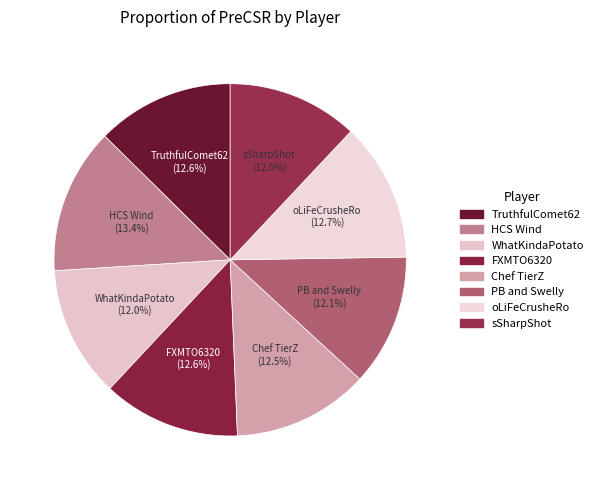

Count the number of slices in the pie.

8